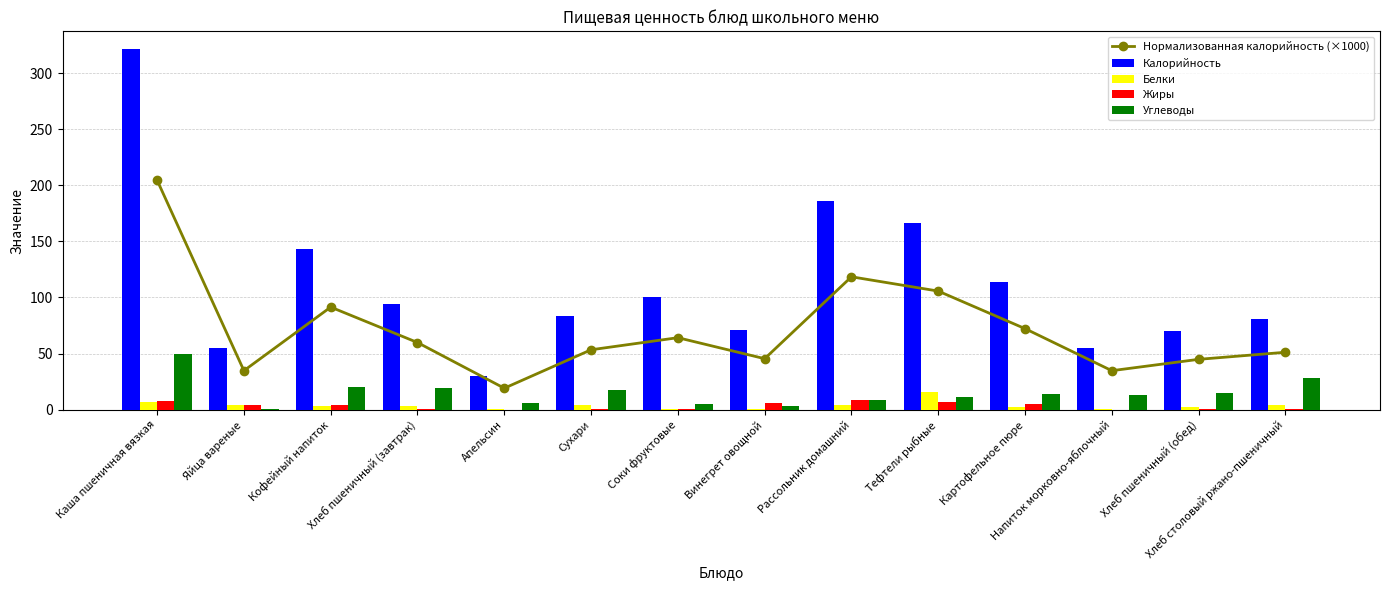

Is it true that Нормализованная калорийность (×1000) equals 34.8 at Яйца вареные?

True